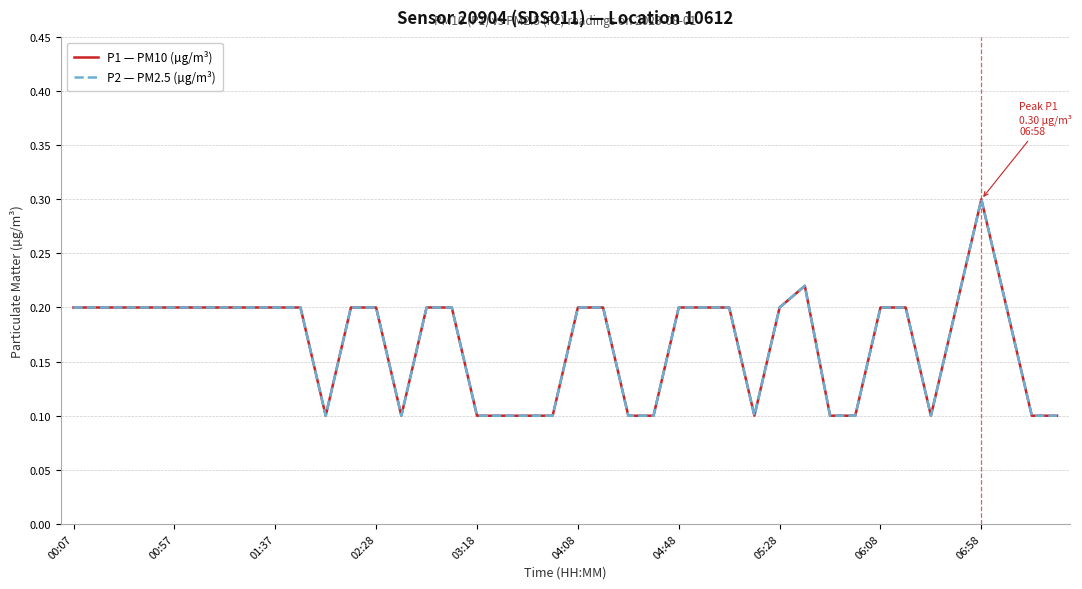

What is the sum of all P2 — PM2.5 (µg/m³) values?

6.7